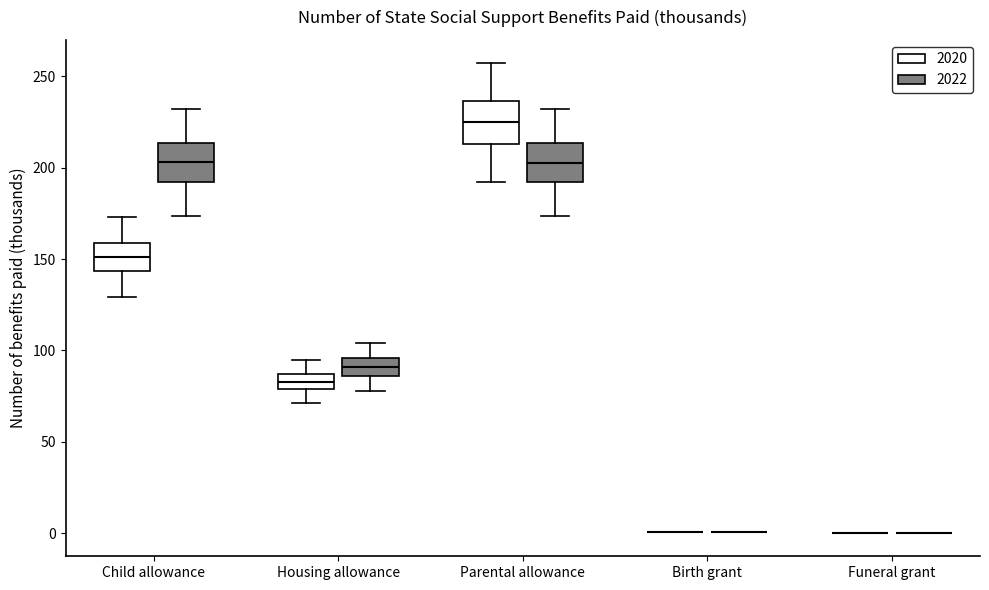

Reading left to right, read every box against the y-axis: the position of its median line, the range the box covers, and the ends of its whiskers. The values are not printed on the chart, so give them approximately, as read against the axis.

Child allowance (2020): median 150, box 145 to 160, whiskers 130 to 175
Child allowance (2022): median 205, box 190 to 215, whiskers 175 to 230
Housing allowance (2020): median 85 (inside the box), box 80 to 85, whiskers 70 to 95
Housing allowance (2022): median 90, box 85 to 95, whiskers 80 to 105
Parental allowance (2020): median 225, box 215 to 235, whiskers 190 to 255
Parental allowance (2022): median 205, box 190 to 215, whiskers 175 to 230
Birth grant (2020): box collapsed to a line at 0, whiskers 0 to 0
Birth grant (2022): box collapsed to a line at 0, whiskers 0 to 0
Funeral grant (2020): box collapsed to a line at 0, whiskers 0 to 0
Funeral grant (2022): box collapsed to a line at 0, whiskers 0 to 0